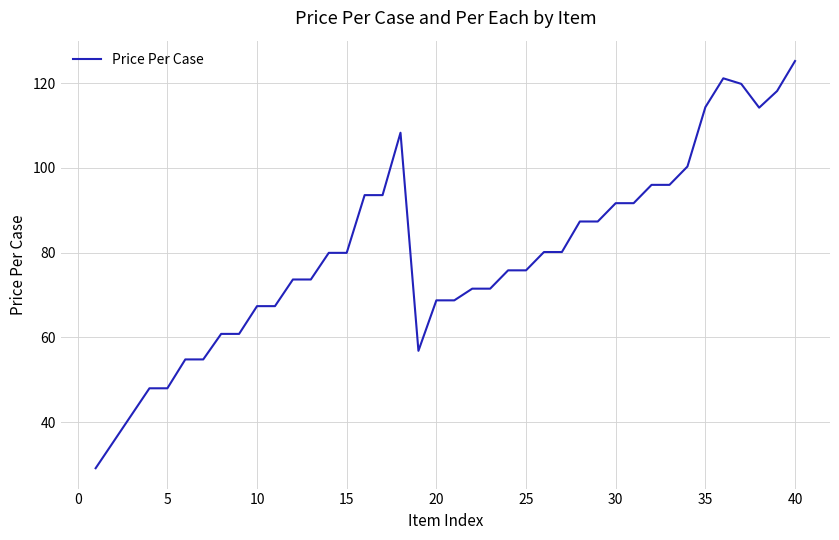

What is the difference between the maximum and minimum values?

96.0